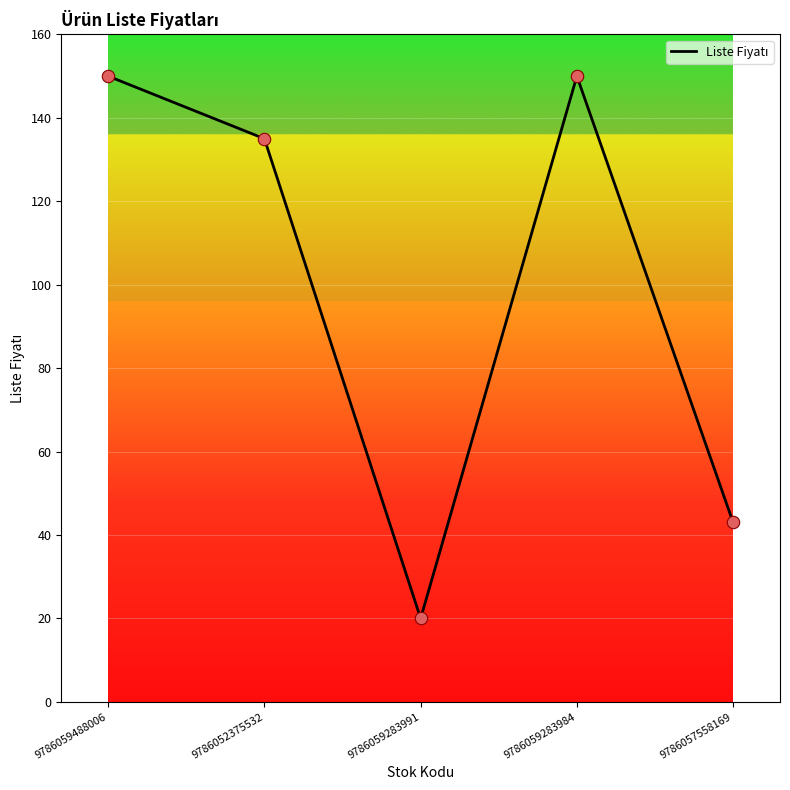

Between 9786052375532 and 9786059488006, which is larger?

9786059488006